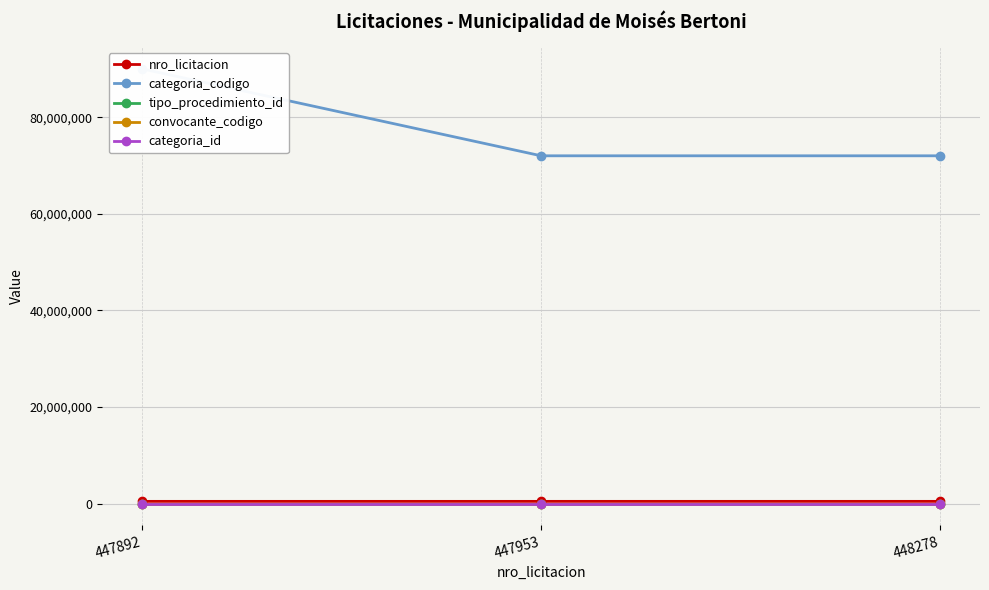

Between 447892 and 448278, which is larger?

448278